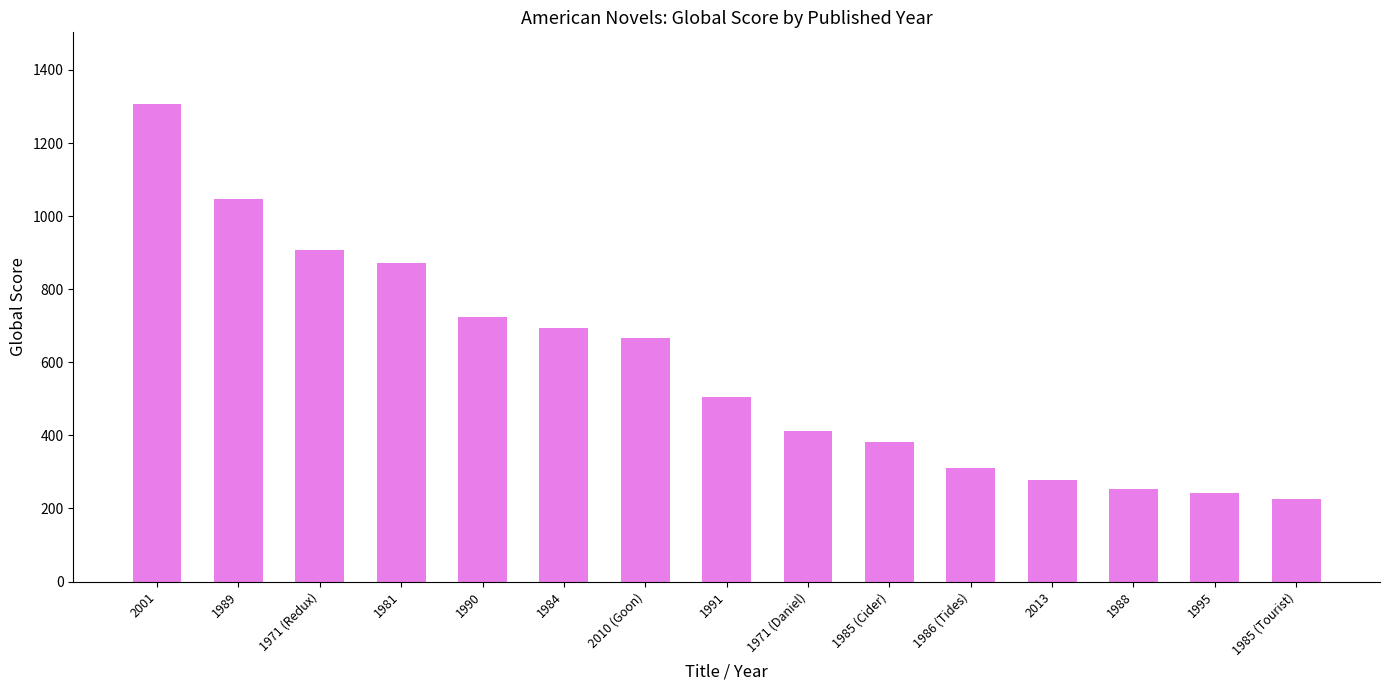

Does the chart contain stacked bars?

No